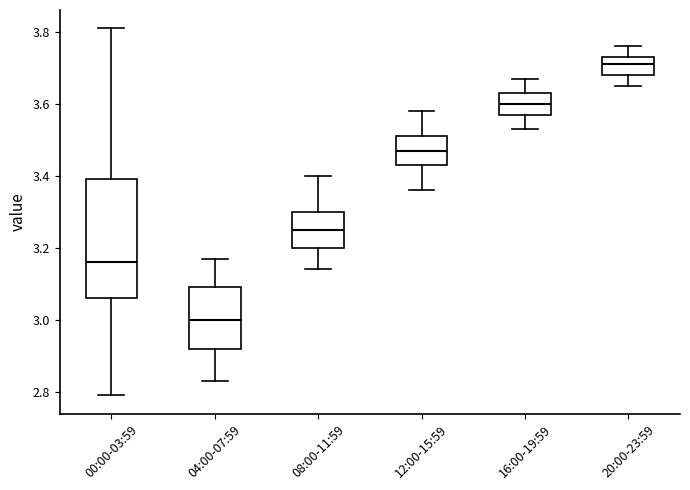

Reading left to right, read every box against the y-axis: the position of its median line, the range the box covers, and the ends of its whiskers. The values are not printed on the chart, so give them approximately, as read against the axis.

00:00-03:59: median 3.16, box 3.06 to 3.40, whiskers 2.80 to 3.82
04:00-07:59: median 3.00, box 2.92 to 3.10, whiskers 2.84 to 3.18
08:00-11:59: median 3.26, box 3.20 to 3.30, whiskers 3.14 to 3.40
12:00-15:59: median 3.48, box 3.44 to 3.52, whiskers 3.36 to 3.58
16:00-19:59: median 3.60, box 3.58 to 3.64, whiskers 3.54 to 3.68
20:00-23:59: median 3.72, box 3.68 to 3.74, whiskers 3.66 to 3.76